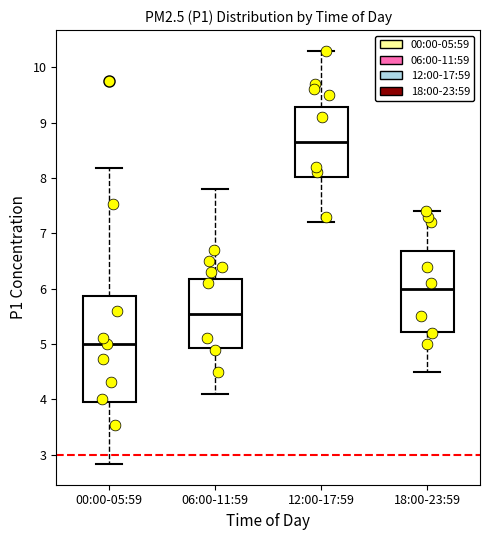

Reading left to right, transcribe this box plot: for each box, give where its median line is, the range the box spans, and where its two whiskers end, as read against the y-axis. The values are not printed on the chart, so give them approximately, as read against the axis.

00:00-05:59: median 5.0, box 3.9 to 5.9, whiskers 2.8 to 8.2
06:00-11:59: median 5.6, box 4.9 to 6.2, whiskers 4.1 to 7.8
12:00-17:59: median 8.7, box 8.0 to 9.3, whiskers 7.2 to 10.3
18:00-23:59: median 6.0, box 5.2 to 6.7, whiskers 4.5 to 7.4